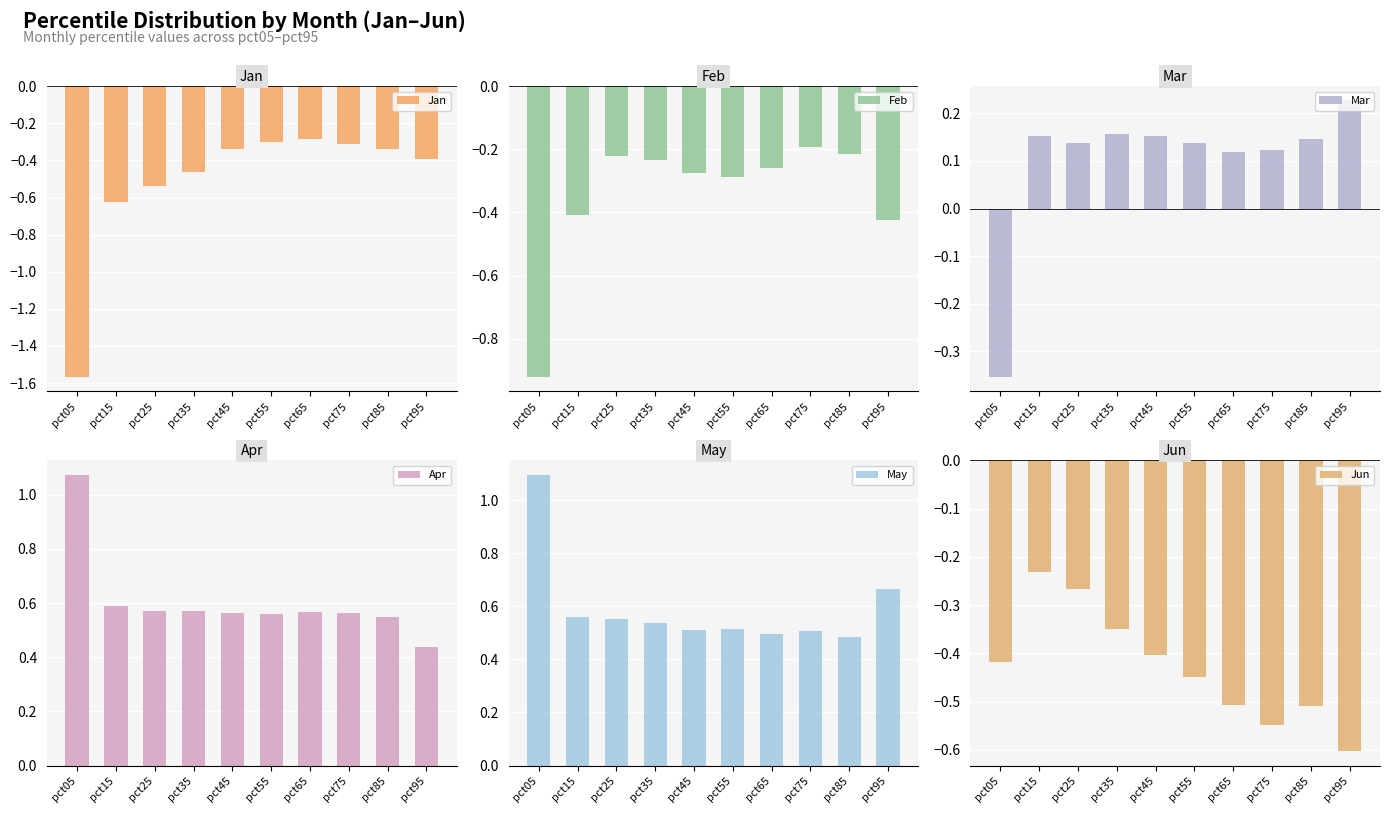

Is it true that Apr equals 0.1 at pct65?

False